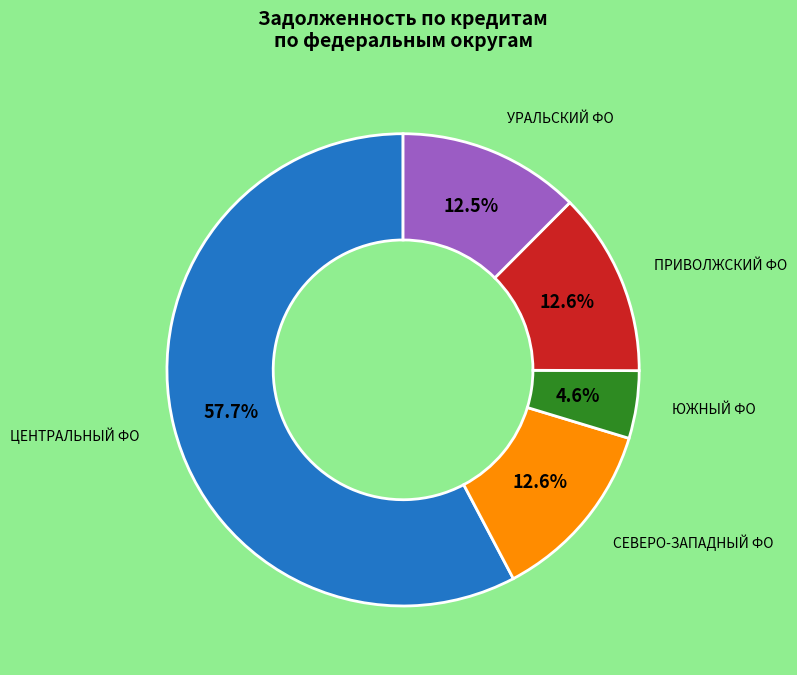

Is there any slice that represents more than half of the pie?

Yes